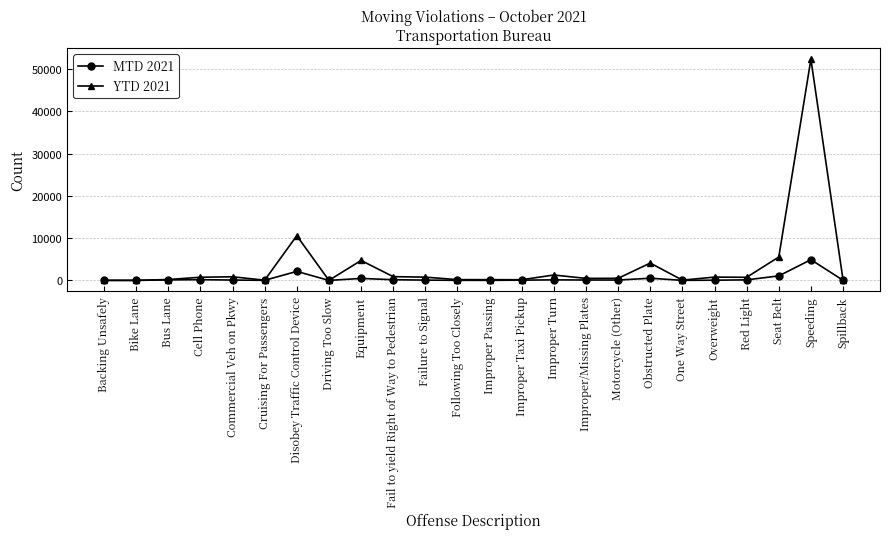

At which category is the sum across all series the highest?

Speeding